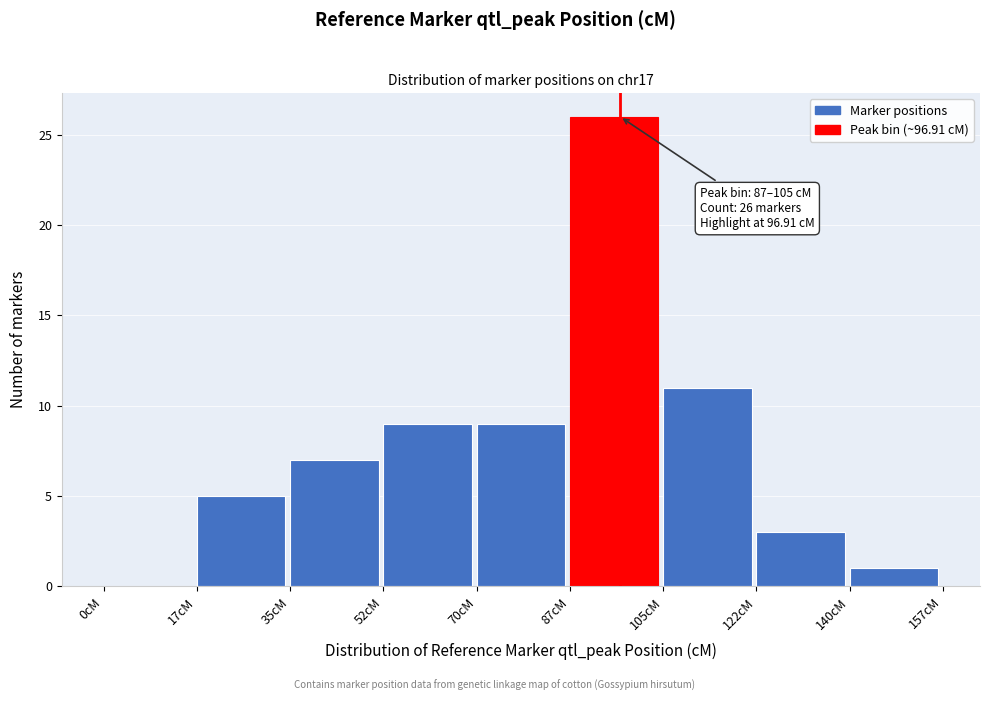

Which range on the x-axis has the tallest bar?

87.5 to 105.0